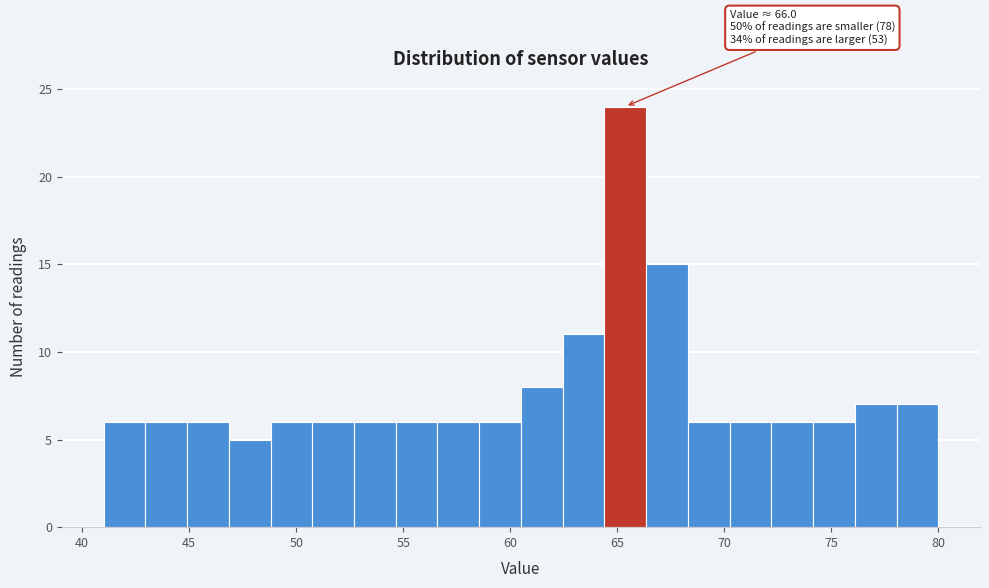

Read against the x-axis, roughly where is the centre of the tallest bar?

65.5